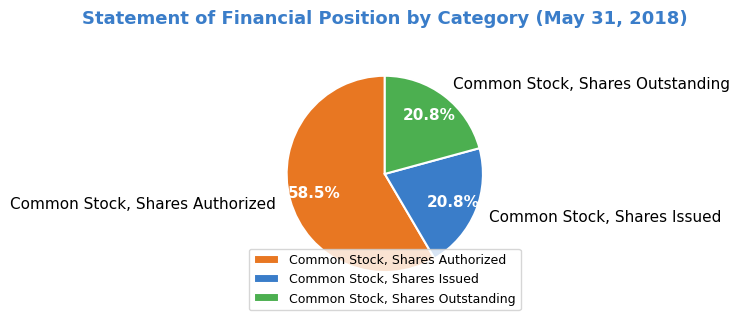

What portion of the pie excludes Common Stock, Shares Outstanding?

79.2%